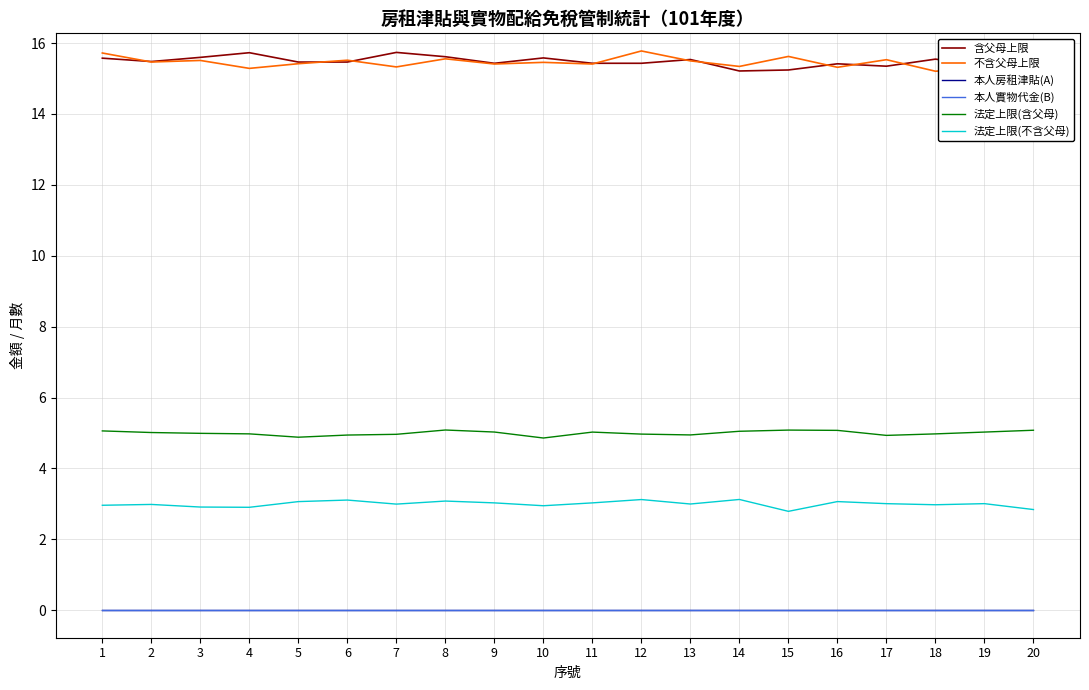

True or false: 法定上限(含父母) and 法定上限(不含父母) intersect in this chart.

False